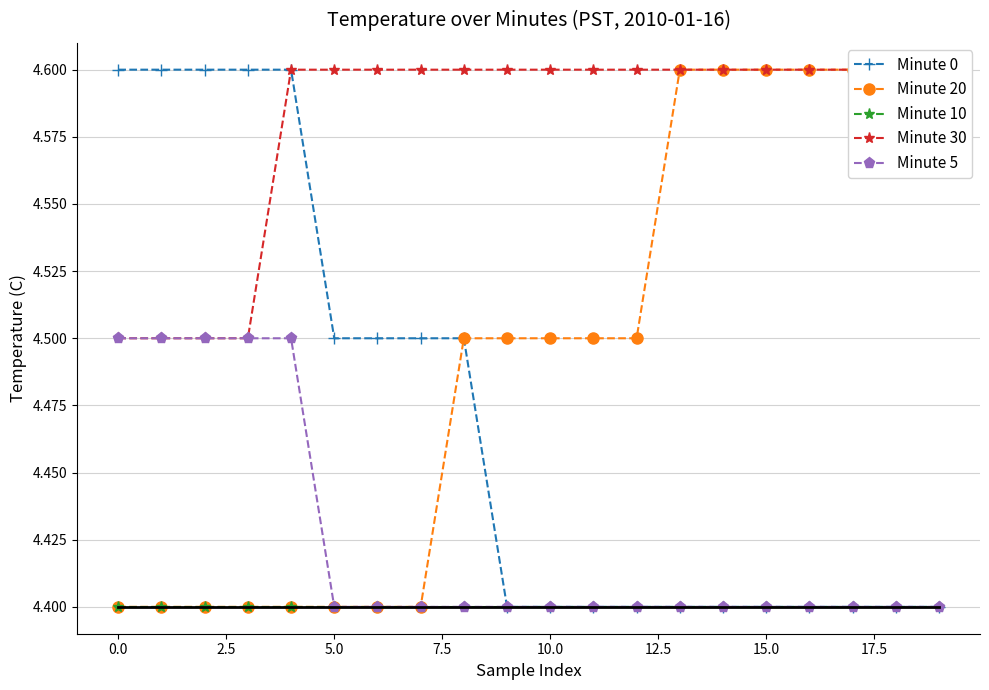

What is the label of the 8th point from the right?

12